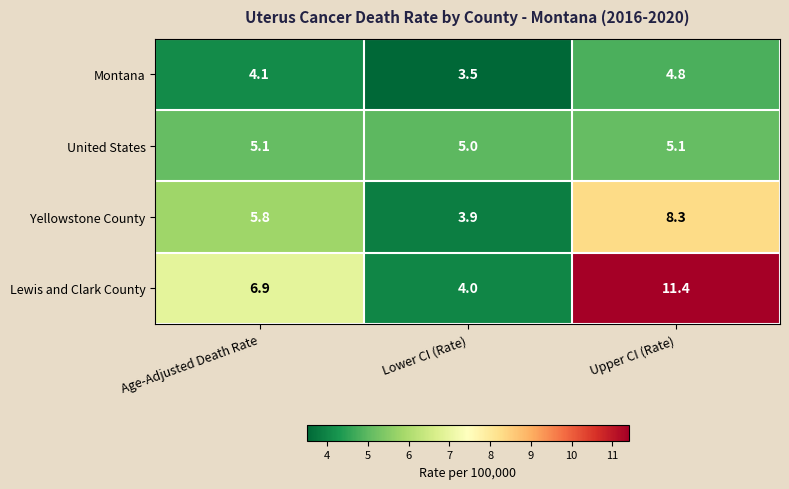

True or false: United States has a value of 5.1 at Age-Adjusted Death Rate.

True